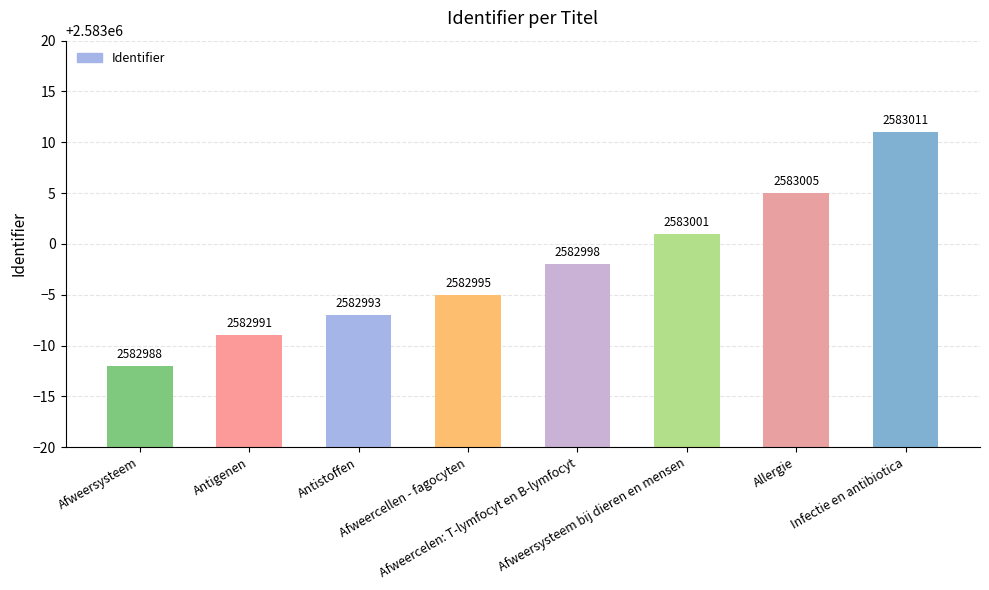

What is the difference between the maximum and minimum values?

23